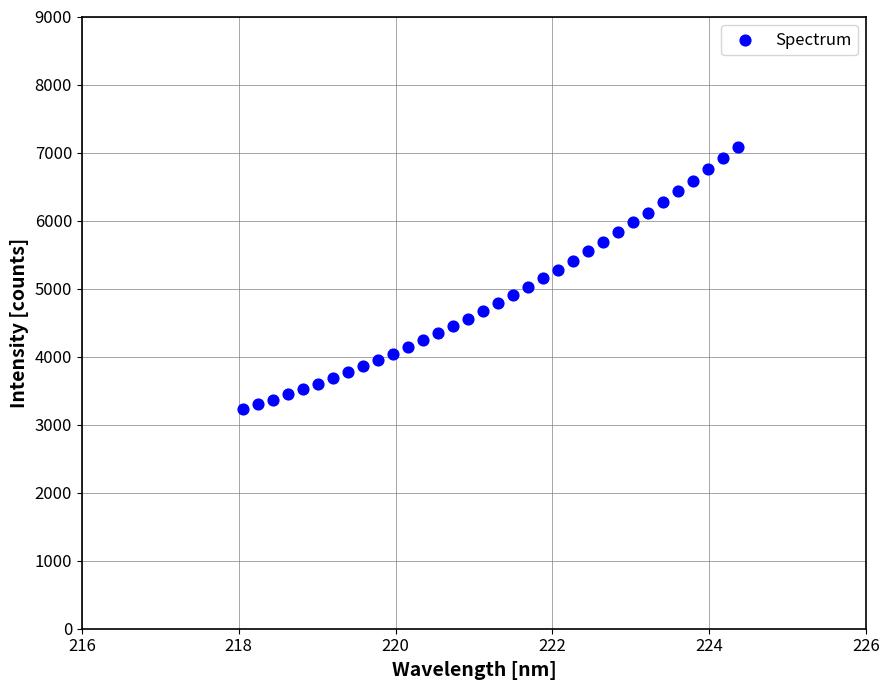

What is the range of X values (max minus min)?

6.3